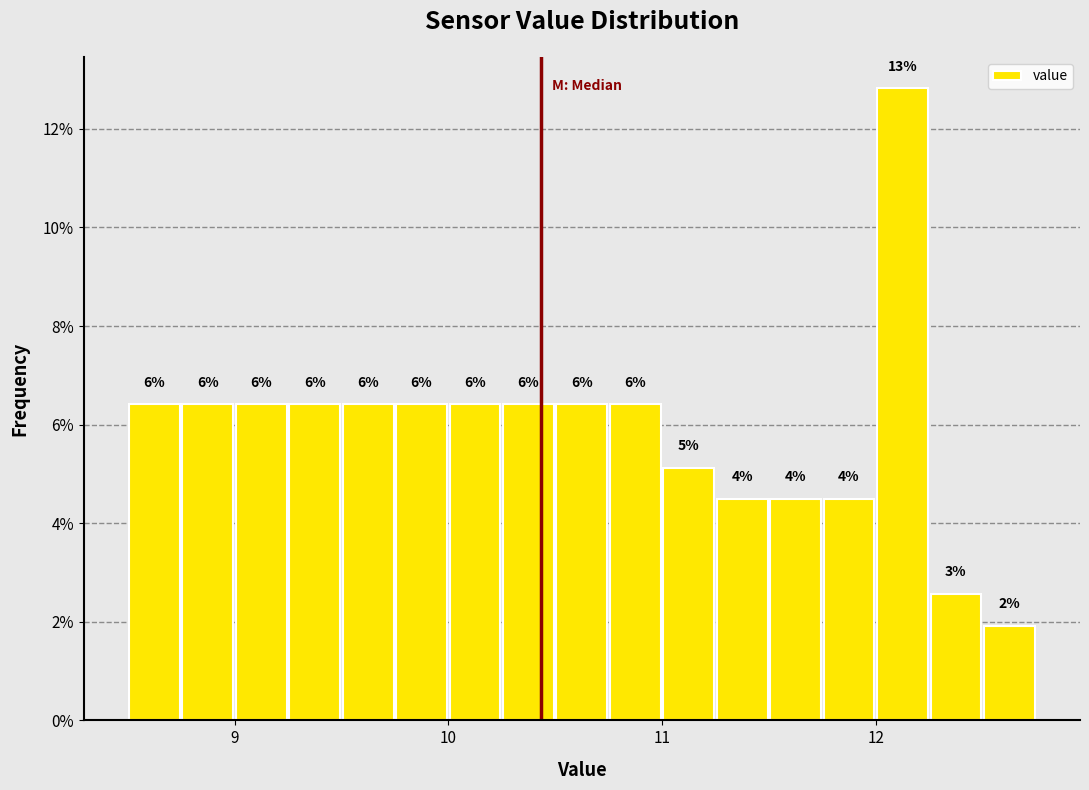

Read against the x-axis, roughly where is the centre of the tallest bar?

12.1